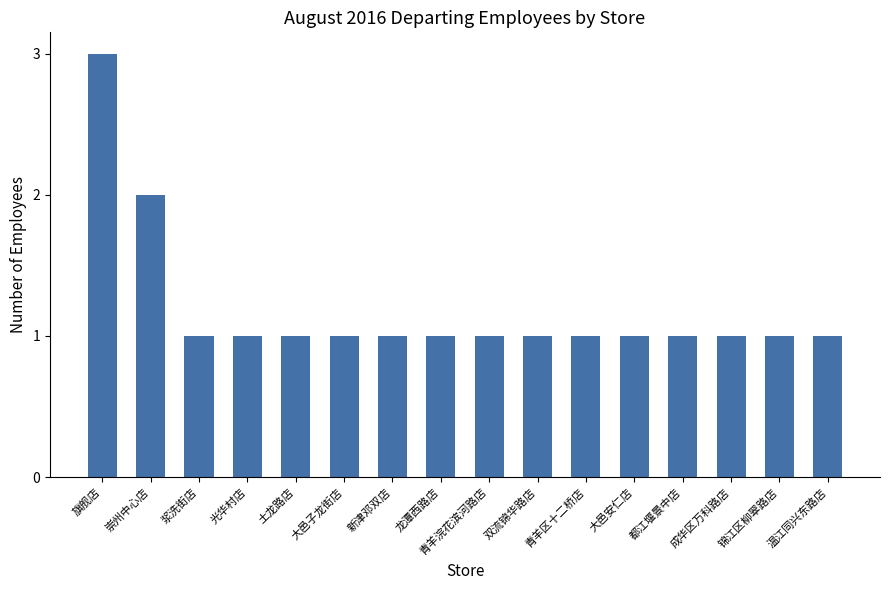

Between 双流锦华路店 and 崇州中心店, which is larger?

崇州中心店